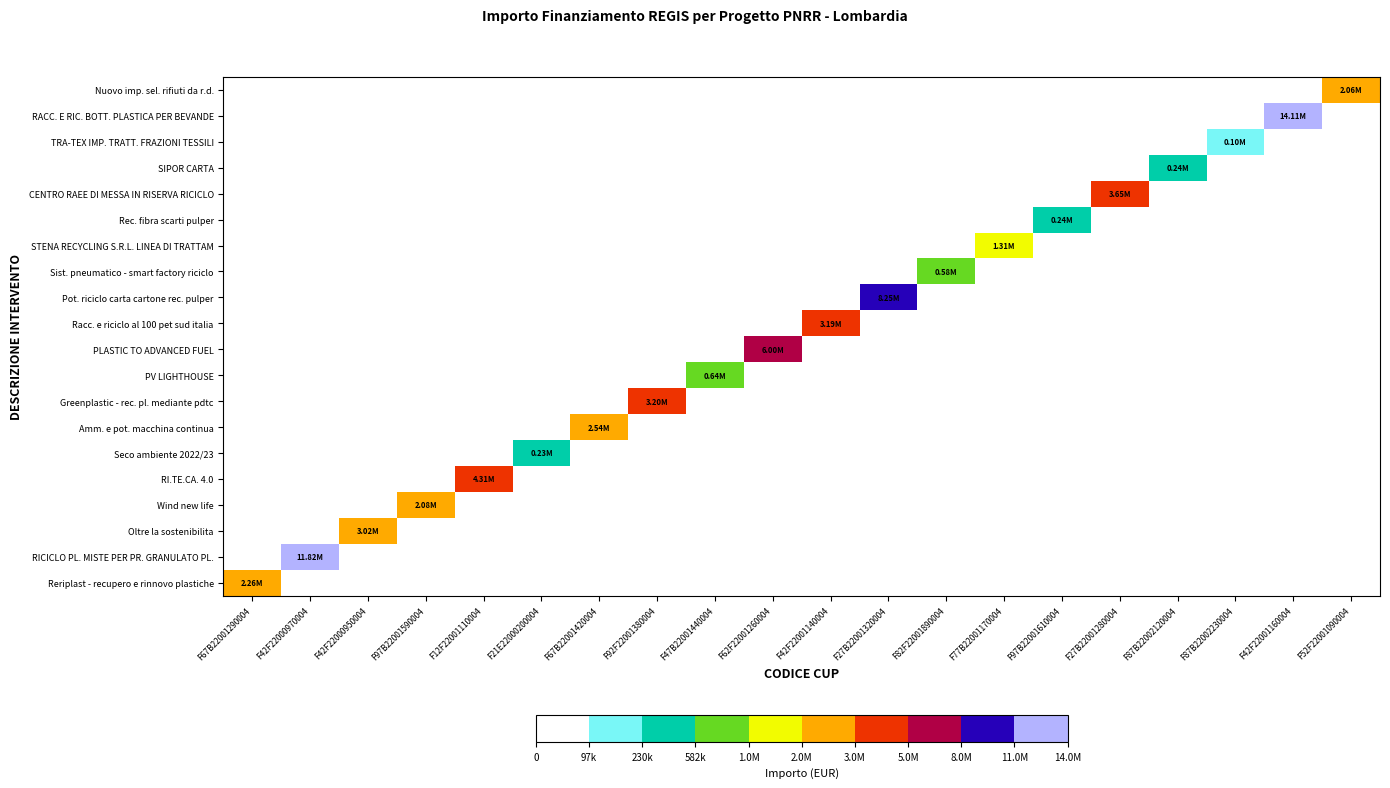

Reading right to left, extract all data points from this chart.

Reriplast - recupero e rinnovo plastiche: F52F22001090004=0.0	F42F22001160004=0.0	F87B22002230004=0.0	F87B22002120004=0.0	F27B22001280004=0.0	F97B22001610004=0.0	F77B22001170004=0.0	F82F22001890004=0.0	F27B22001320004=0.0	F42F22001140004=0.0	F62F22001260004=0.0	F47B22001440004=0.0	F92F22001380004=0.0	F67B22001420004=0.0	F21E22000200004=0.0	F12F22001110004=0.0	F97B22001590004=0.0	F42F22000950004=0.0	F42F22000970004=0.0	F67B22001290004=2255418.0
RICICLO PL. MISTE PER PR. GRANULATO PL.: F52F22001090004=0.0	F42F22001160004=0.0	F87B22002230004=0.0	F87B22002120004=0.0	F27B22001280004=0.0	F97B22001610004=0.0	F77B22001170004=0.0	F82F22001890004=0.0	F27B22001320004=0.0	F42F22001140004=0.0	F62F22001260004=0.0	F47B22001440004=0.0	F92F22001380004=0.0	F67B22001420004=0.0	F21E22000200004=0.0	F12F22001110004=0.0	F97B22001590004=0.0	F42F22000950004=0.0	F42F22000970004=11822500.0	F67B22001290004=0.0
Oltre la sostenibilita: F52F22001090004=0.0	F42F22001160004=0.0	F87B22002230004=0.0	F87B22002120004=0.0	F27B22001280004=0.0	F97B22001610004=0.0	F77B22001170004=0.0	F82F22001890004=0.0	F27B22001320004=0.0	F42F22001140004=0.0	F62F22001260004=0.0	F47B22001440004=0.0	F92F22001380004=0.0	F67B22001420004=0.0	F21E22000200004=0.0	F12F22001110004=0.0	F97B22001590004=0.0	F42F22000950004=3023357.1	F42F22000970004=0.0	F67B22001290004=0.0
Wind new life: F52F22001090004=0.0	F42F22001160004=0.0	F87B22002230004=0.0	F87B22002120004=0.0	F27B22001280004=0.0	F97B22001610004=0.0	F77B22001170004=0.0	F82F22001890004=0.0	F27B22001320004=0.0	F42F22001140004=0.0	F62F22001260004=0.0	F47B22001440004=0.0	F92F22001380004=0.0	F67B22001420004=0.0	F21E22000200004=0.0	F12F22001110004=0.0	F97B22001590004=2080464.1	F42F22000950004=0.0	F42F22000970004=0.0	F67B22001290004=0.0
RI.TE.CA. 4.0: F52F22001090004=0.0	F42F22001160004=0.0	F87B22002230004=0.0	F87B22002120004=0.0	F27B22001280004=0.0	F97B22001610004=0.0	F77B22001170004=0.0	F82F22001890004=0.0	F27B22001320004=0.0	F42F22001140004=0.0	F62F22001260004=0.0	F47B22001440004=0.0	F92F22001380004=0.0	F67B22001420004=0.0	F21E22000200004=0.0	F12F22001110004=4314785.2	F97B22001590004=0.0	F42F22000950004=0.0	F42F22000970004=0.0	F67B22001290004=0.0
Seco ambiente 2022/23: F52F22001090004=0.0	F42F22001160004=0.0	F87B22002230004=0.0	F87B22002120004=0.0	F27B22001280004=0.0	F97B22001610004=0.0	F77B22001170004=0.0	F82F22001890004=0.0	F27B22001320004=0.0	F42F22001140004=0.0	F62F22001260004=0.0	F47B22001440004=0.0	F92F22001380004=0.0	F67B22001420004=0.0	F21E22000200004=230651.7	F12F22001110004=0.0	F97B22001590004=0.0	F42F22000950004=0.0	F42F22000970004=0.0	F67B22001290004=0.0
Amm. e pot. macchina continua: F52F22001090004=0.0	F42F22001160004=0.0	F87B22002230004=0.0	F87B22002120004=0.0	F27B22001280004=0.0	F97B22001610004=0.0	F77B22001170004=0.0	F82F22001890004=0.0	F27B22001320004=0.0	F42F22001140004=0.0	F62F22001260004=0.0	F47B22001440004=0.0	F92F22001380004=0.0	F67B22001420004=2536765.0	F21E22000200004=0.0	F12F22001110004=0.0	F97B22001590004=0.0	F42F22000950004=0.0	F42F22000970004=0.0	F67B22001290004=0.0
Greenplastic - rec. pl. mediante pdtc: F52F22001090004=0.0	F42F22001160004=0.0	F87B22002230004=0.0	F87B22002120004=0.0	F27B22001280004=0.0	F97B22001610004=0.0	F77B22001170004=0.0	F82F22001890004=0.0	F27B22001320004=0.0	F42F22001140004=0.0	F62F22001260004=0.0	F47B22001440004=0.0	F92F22001380004=3201957.5	F67B22001420004=0.0	F21E22000200004=0.0	F12F22001110004=0.0	F97B22001590004=0.0	F42F22000950004=0.0	F42F22000970004=0.0	F67B22001290004=0.0
PV LIGHTHOUSE: F52F22001090004=0.0	F42F22001160004=0.0	F87B22002230004=0.0	F87B22002120004=0.0	F27B22001280004=0.0	F97B22001610004=0.0	F77B22001170004=0.0	F82F22001890004=0.0	F27B22001320004=0.0	F42F22001140004=0.0	F62F22001260004=0.0	F47B22001440004=641320.6	F92F22001380004=0.0	F67B22001420004=0.0	F21E22000200004=0.0	F12F22001110004=0.0	F97B22001590004=0.0	F42F22000950004=0.0	F42F22000970004=0.0	F67B22001290004=0.0
PLASTIC TO ADVANCED FUEL: F52F22001090004=0.0	F42F22001160004=0.0	F87B22002230004=0.0	F87B22002120004=0.0	F27B22001280004=0.0	F97B22001610004=0.0	F77B22001170004=0.0	F82F22001890004=0.0	F27B22001320004=0.0	F42F22001140004=0.0	F62F22001260004=5998166.6	F47B22001440004=0.0	F92F22001380004=0.0	F67B22001420004=0.0	F21E22000200004=0.0	F12F22001110004=0.0	F97B22001590004=0.0	F42F22000950004=0.0	F42F22000970004=0.0	F67B22001290004=0.0
Racc. e riciclo al 100 pet sud italia: F52F22001090004=0.0	F42F22001160004=0.0	F87B22002230004=0.0	F87B22002120004=0.0	F27B22001280004=0.0	F97B22001610004=0.0	F77B22001170004=0.0	F82F22001890004=0.0	F27B22001320004=0.0	F42F22001140004=3186000.0	F62F22001260004=0.0	F47B22001440004=0.0	F92F22001380004=0.0	F67B22001420004=0.0	F21E22000200004=0.0	F12F22001110004=0.0	F97B22001590004=0.0	F42F22000950004=0.0	F42F22000970004=0.0	F67B22001290004=0.0
Pot. riciclo carta cartone rec. pulper: F52F22001090004=0.0	F42F22001160004=0.0	F87B22002230004=0.0	F87B22002120004=0.0	F27B22001280004=0.0	F97B22001610004=0.0	F77B22001170004=0.0	F82F22001890004=0.0	F27B22001320004=8246700.0	F42F22001140004=0.0	F62F22001260004=0.0	F47B22001440004=0.0	F92F22001380004=0.0	F67B22001420004=0.0	F21E22000200004=0.0	F12F22001110004=0.0	F97B22001590004=0.0	F42F22000950004=0.0	F42F22000970004=0.0	F67B22001290004=0.0
Sist. pneumatico - smart factory riciclo: F52F22001090004=0.0	F42F22001160004=0.0	F87B22002230004=0.0	F87B22002120004=0.0	F27B22001280004=0.0	F97B22001610004=0.0	F77B22001170004=0.0	F82F22001890004=582674.8	F27B22001320004=0.0	F42F22001140004=0.0	F62F22001260004=0.0	F47B22001440004=0.0	F92F22001380004=0.0	F67B22001420004=0.0	F21E22000200004=0.0	F12F22001110004=0.0	F97B22001590004=0.0	F42F22000950004=0.0	F42F22000970004=0.0	F67B22001290004=0.0
STENA RECYCLING S.R.L. LINEA DI TRATTAM: F52F22001090004=0.0	F42F22001160004=0.0	F87B22002230004=0.0	F87B22002120004=0.0	F27B22001280004=0.0	F97B22001610004=0.0	F77B22001170004=1305325.0	F82F22001890004=0.0	F27B22001320004=0.0	F42F22001140004=0.0	F62F22001260004=0.0	F47B22001440004=0.0	F92F22001380004=0.0	F67B22001420004=0.0	F21E22000200004=0.0	F12F22001110004=0.0	F97B22001590004=0.0	F42F22000950004=0.0	F42F22000970004=0.0	F67B22001290004=0.0
Rec. fibra scarti pulper: F52F22001090004=0.0	F42F22001160004=0.0	F87B22002230004=0.0	F87B22002120004=0.0	F27B22001280004=0.0	F97B22001610004=242185.5	F77B22001170004=0.0	F82F22001890004=0.0	F27B22001320004=0.0	F42F22001140004=0.0	F62F22001260004=0.0	F47B22001440004=0.0	F92F22001380004=0.0	F67B22001420004=0.0	F21E22000200004=0.0	F12F22001110004=0.0	F97B22001590004=0.0	F42F22000950004=0.0	F42F22000970004=0.0	F67B22001290004=0.0
CENTRO RAEE DI MESSA IN RISERVA RICICLO: F52F22001090004=0.0	F42F22001160004=0.0	F87B22002230004=0.0	F87B22002120004=0.0	F27B22001280004=3650064.4	F97B22001610004=0.0	F77B22001170004=0.0	F82F22001890004=0.0	F27B22001320004=0.0	F42F22001140004=0.0	F62F22001260004=0.0	F47B22001440004=0.0	F92F22001380004=0.0	F67B22001420004=0.0	F21E22000200004=0.0	F12F22001110004=0.0	F97B22001590004=0.0	F42F22000950004=0.0	F42F22000970004=0.0	F67B22001290004=0.0
SIPOR CARTA: F52F22001090004=0.0	F42F22001160004=0.0	F87B22002230004=0.0	F87B22002120004=236825.0	F27B22001280004=0.0	F97B22001610004=0.0	F77B22001170004=0.0	F82F22001890004=0.0	F27B22001320004=0.0	F42F22001140004=0.0	F62F22001260004=0.0	F47B22001440004=0.0	F92F22001380004=0.0	F67B22001420004=0.0	F21E22000200004=0.0	F12F22001110004=0.0	F97B22001590004=0.0	F42F22000950004=0.0	F42F22000970004=0.0	F67B22001290004=0.0
TRA-TEX IMP. TRATT. FRAZIONI TESSILI: F52F22001090004=0.0	F42F22001160004=0.0	F87B22002230004=97510.0	F87B22002120004=0.0	F27B22001280004=0.0	F97B22001610004=0.0	F77B22001170004=0.0	F82F22001890004=0.0	F27B22001320004=0.0	F42F22001140004=0.0	F62F22001260004=0.0	F47B22001440004=0.0	F92F22001380004=0.0	F67B22001420004=0.0	F21E22000200004=0.0	F12F22001110004=0.0	F97B22001590004=0.0	F42F22000950004=0.0	F42F22000970004=0.0	F67B22001290004=0.0
RACC. E RIC. BOTT. PLASTICA PER BEVANDE: F52F22001090004=0.0	F42F22001160004=14111715.4	F87B22002230004=0.0	F87B22002120004=0.0	F27B22001280004=0.0	F97B22001610004=0.0	F77B22001170004=0.0	F82F22001890004=0.0	F27B22001320004=0.0	F42F22001140004=0.0	F62F22001260004=0.0	F47B22001440004=0.0	F92F22001380004=0.0	F67B22001420004=0.0	F21E22000200004=0.0	F12F22001110004=0.0	F97B22001590004=0.0	F42F22000950004=0.0	F42F22000970004=0.0	F67B22001290004=0.0
Nuovo imp. sel. rifiuti da r.d.: F52F22001090004=2060017.1	F42F22001160004=0.0	F87B22002230004=0.0	F87B22002120004=0.0	F27B22001280004=0.0	F97B22001610004=0.0	F77B22001170004=0.0	F82F22001890004=0.0	F27B22001320004=0.0	F42F22001140004=0.0	F62F22001260004=0.0	F47B22001440004=0.0	F92F22001380004=0.0	F67B22001420004=0.0	F21E22000200004=0.0	F12F22001110004=0.0	F97B22001590004=0.0	F42F22000950004=0.0	F42F22000970004=0.0	F67B22001290004=0.0